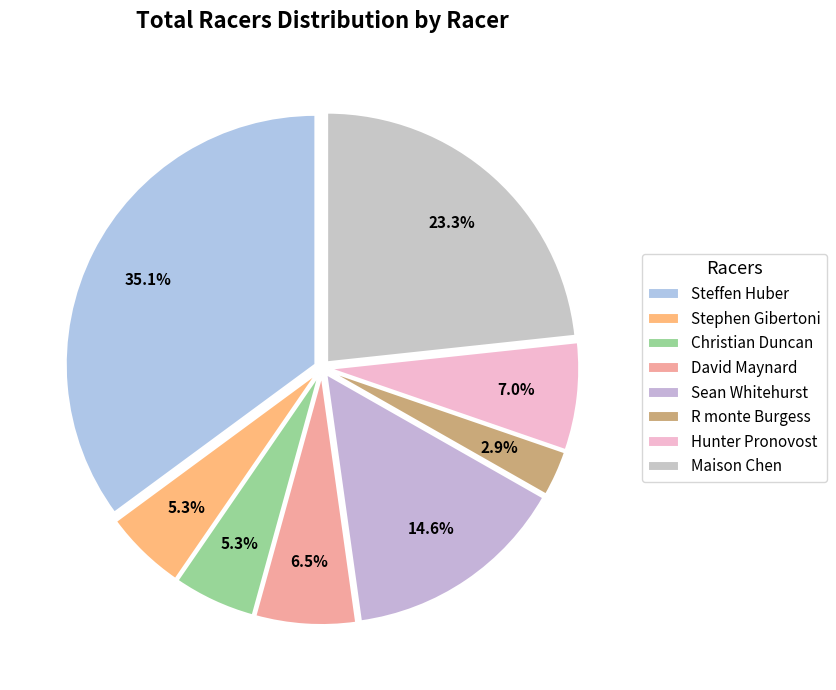

Count the number of slices in the pie.

8